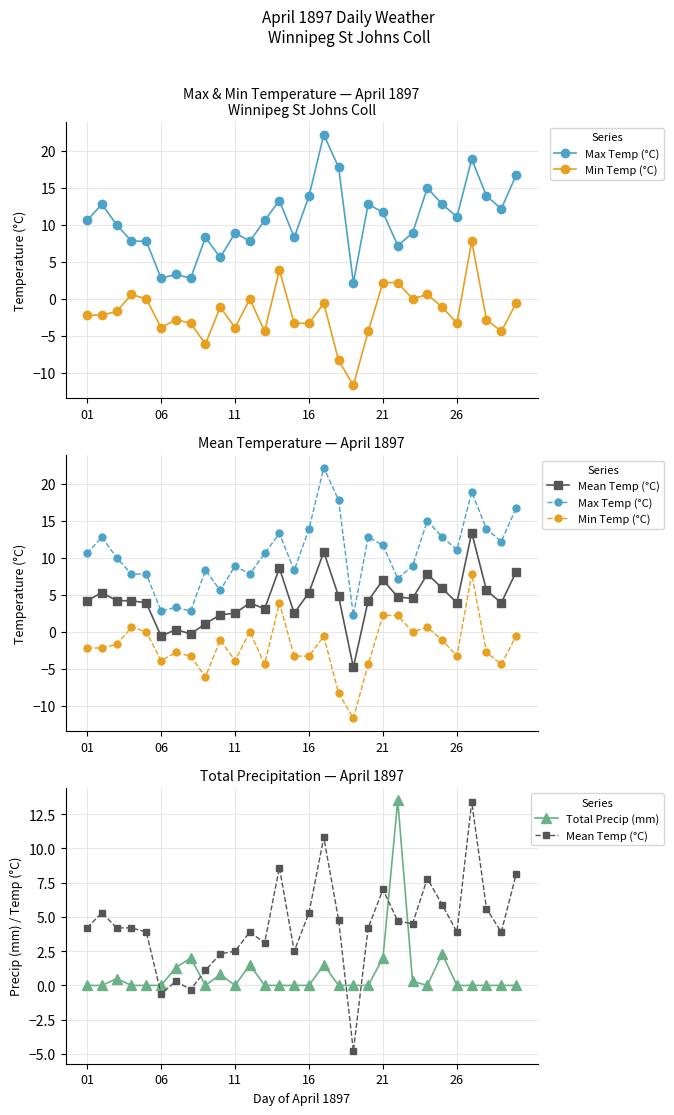

Which series changed the most between 14 and 21?

Total Precip (mm)